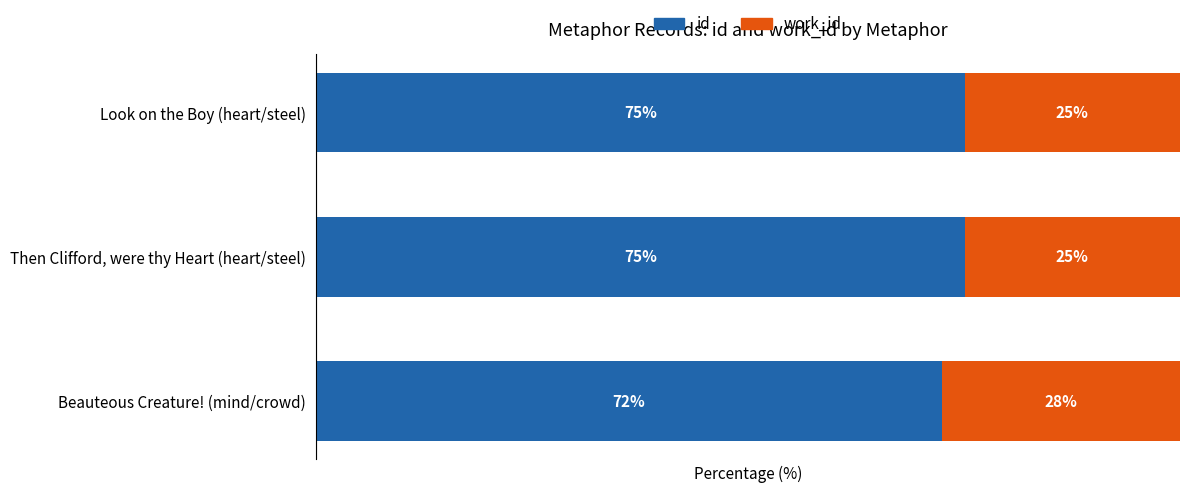

Which category has the lowest value in the id series?

Beauteous Creature! (mind/crowd)